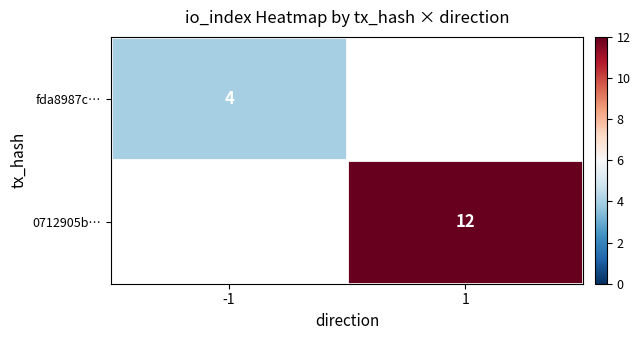

Which has a higher value, -1 or 1?

1